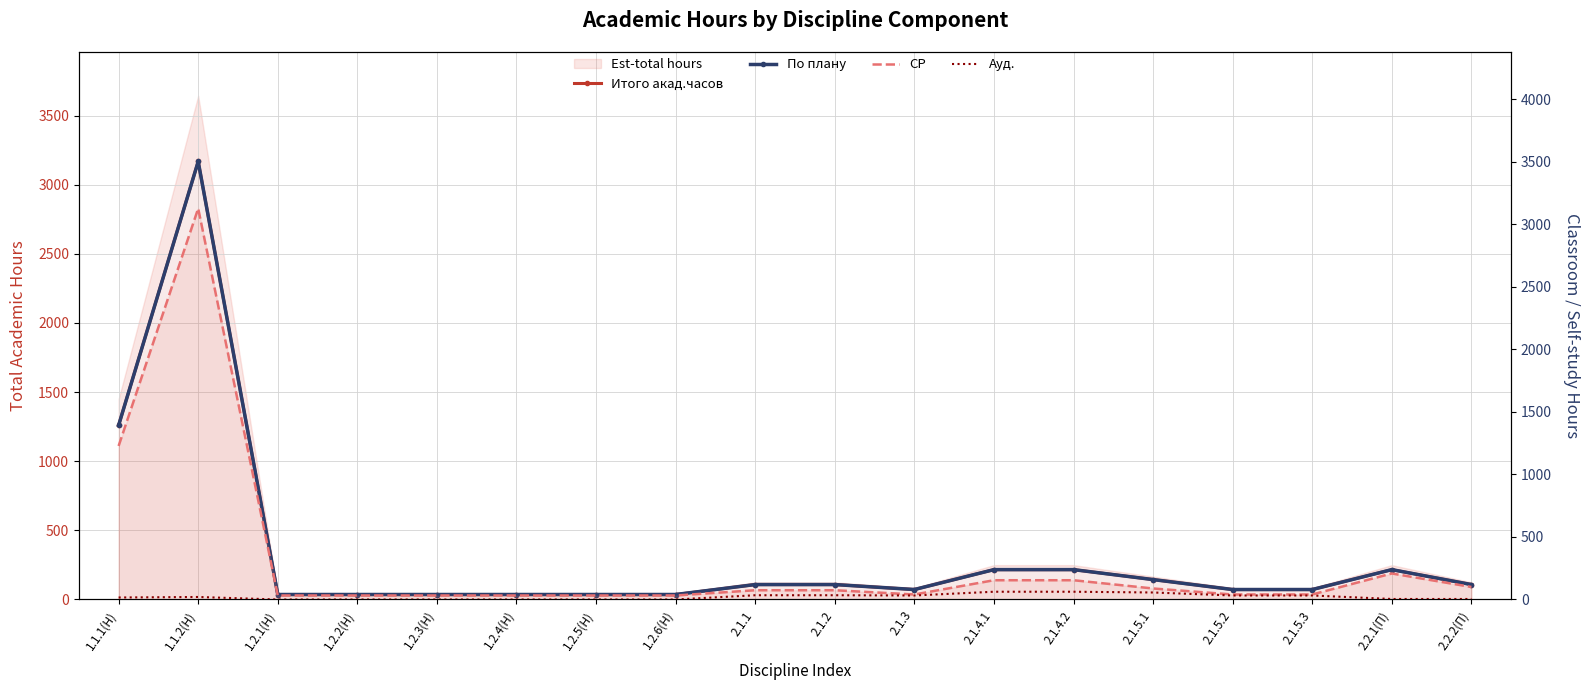

What is the spread (max minus min) of values at 2.1.4.1?

154